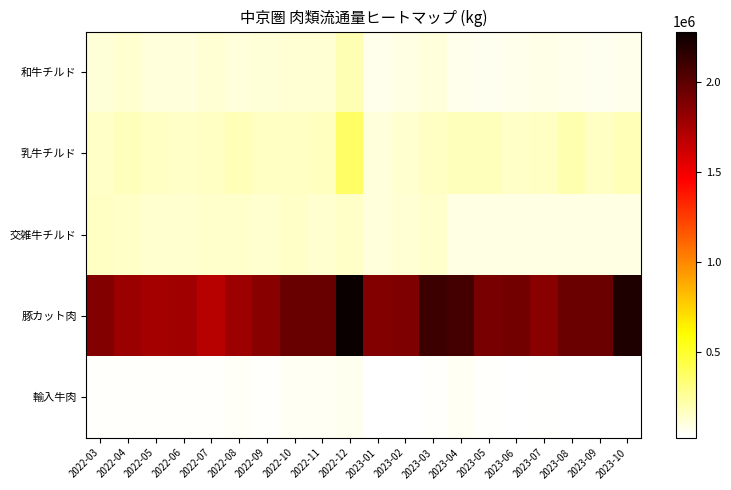

Which series has the largest total across all categories?

豚カット肉